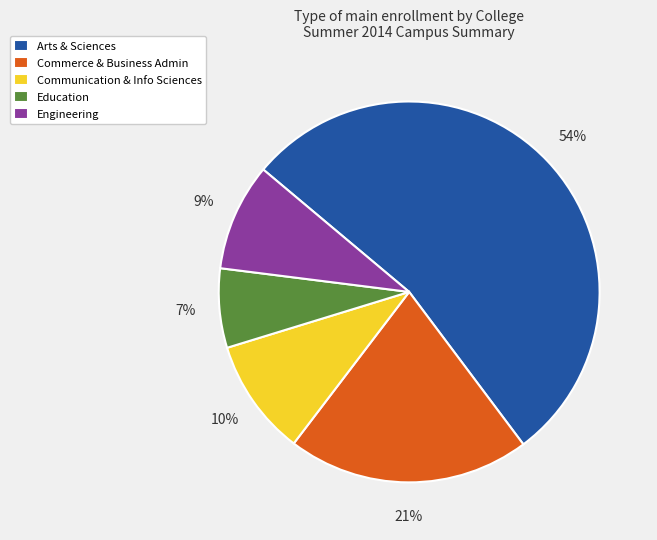

Is Arts & Sciences the majority of the pie?

Yes